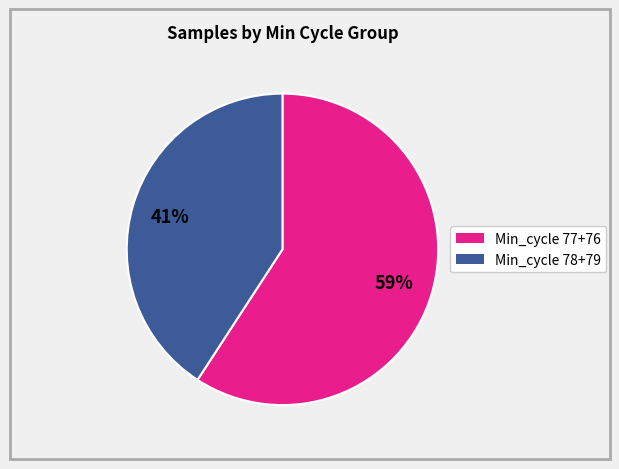

Is there any slice that represents more than half of the pie?

Yes